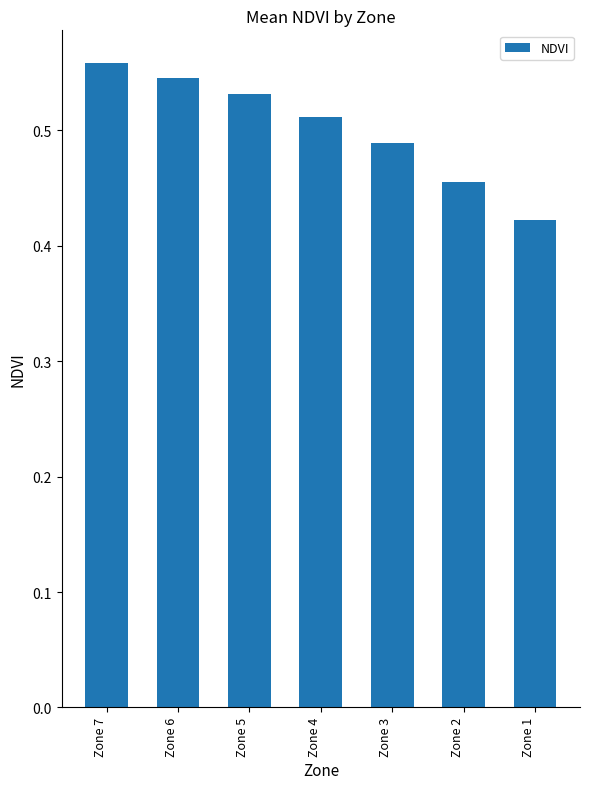

Are the bars horizontal?

No